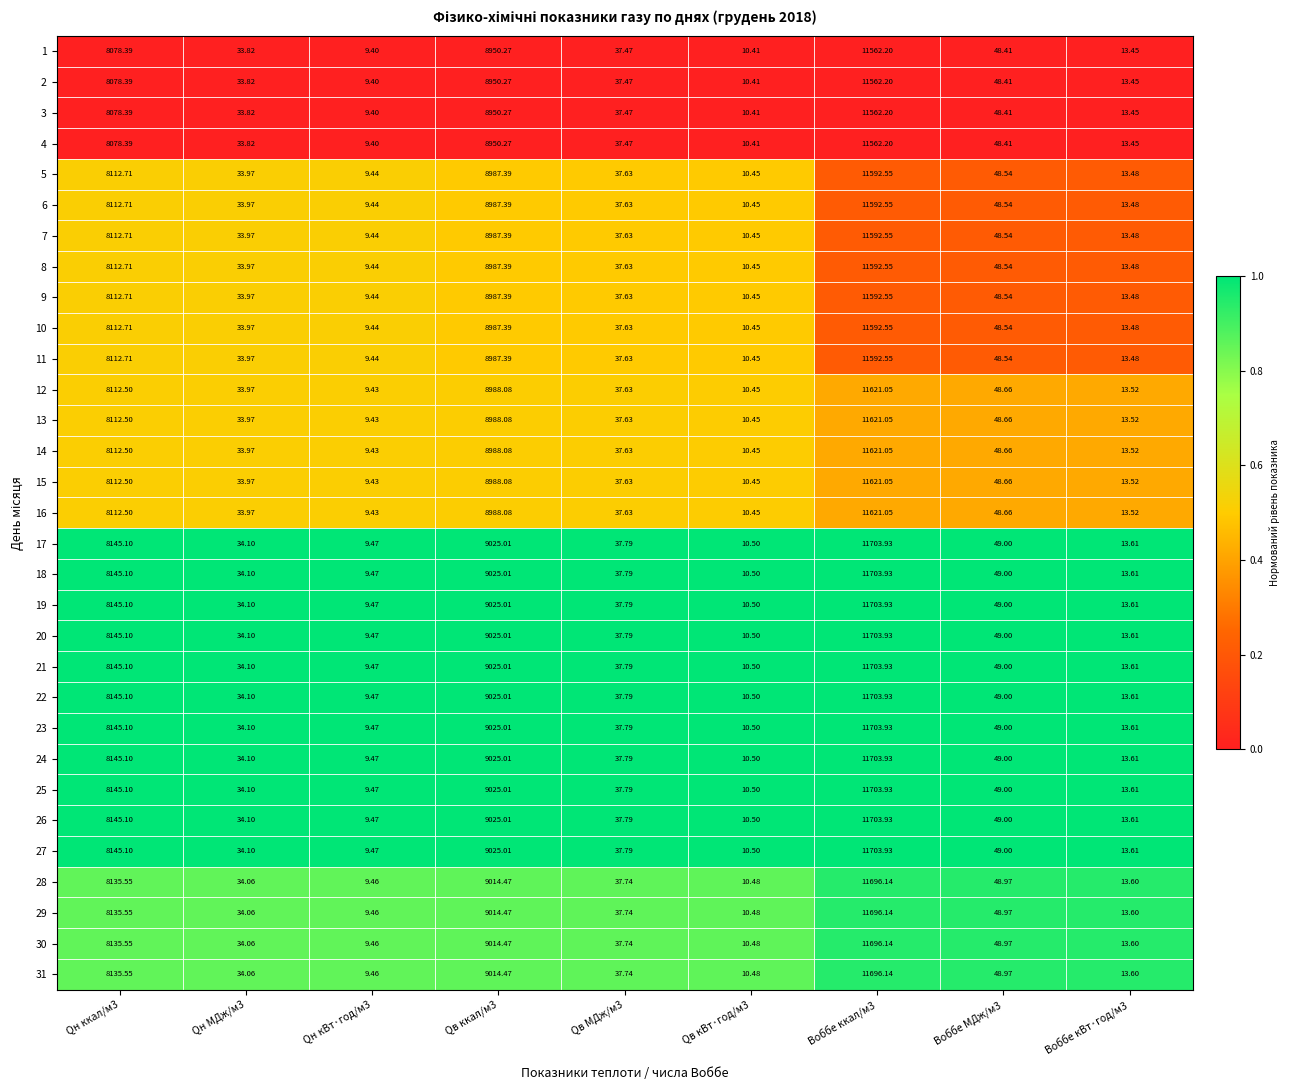

Is the value of 21 at Воббе кВт·год/м3 greater than the value of 22 at Воббе МДж/м3?

No